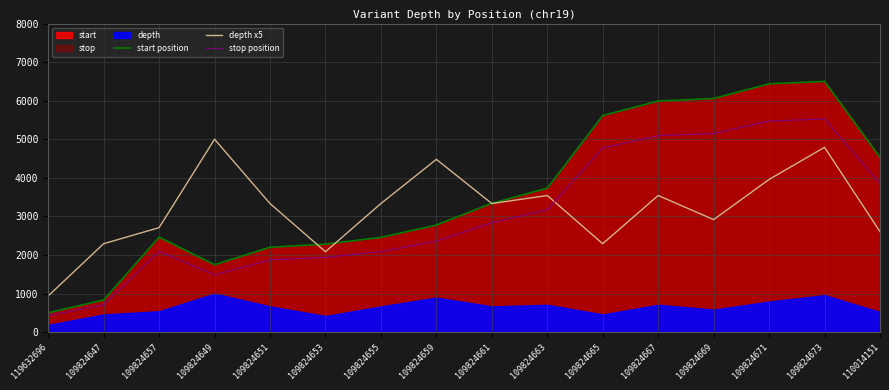

How many intersections are there between depth x5 and stop position?

1